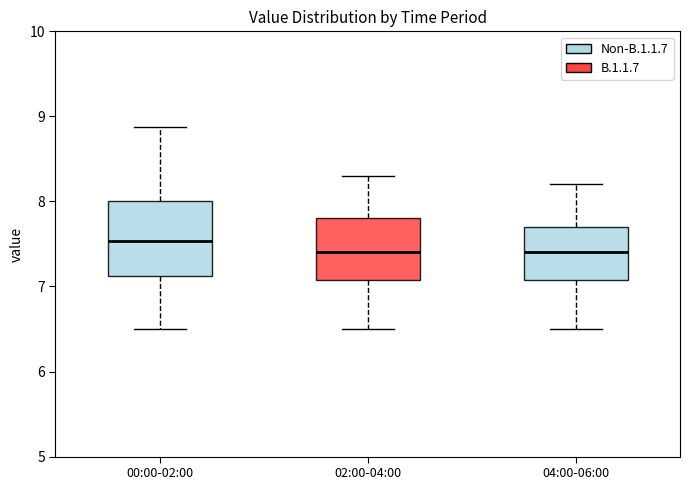

Which box is the tallest, from its lower edge to its upper edge?

00:00-02:00